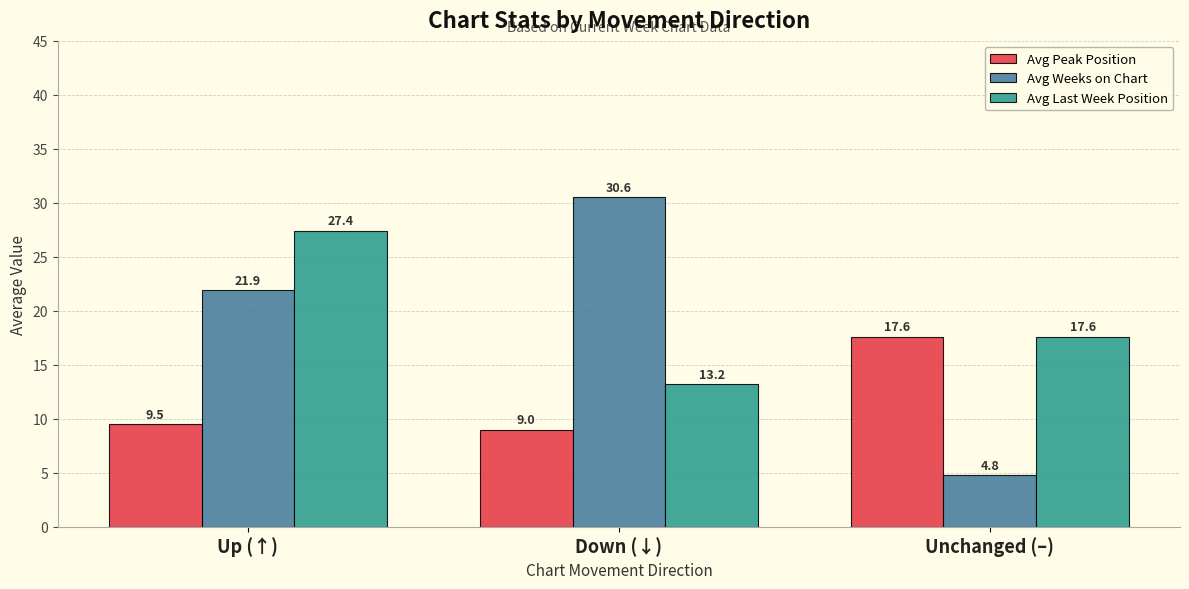

Reading right to left, extract all data points from this chart.

Avg Peak Position: Unchanged (–)=17.6	Down (↓)=9.0	Up (↑)=9.5
Avg Weeks on Chart: Unchanged (–)=4.8	Down (↓)=30.6	Up (↑)=21.9
Avg Last Week Position: Unchanged (–)=17.6	Down (↓)=13.2	Up (↑)=27.4